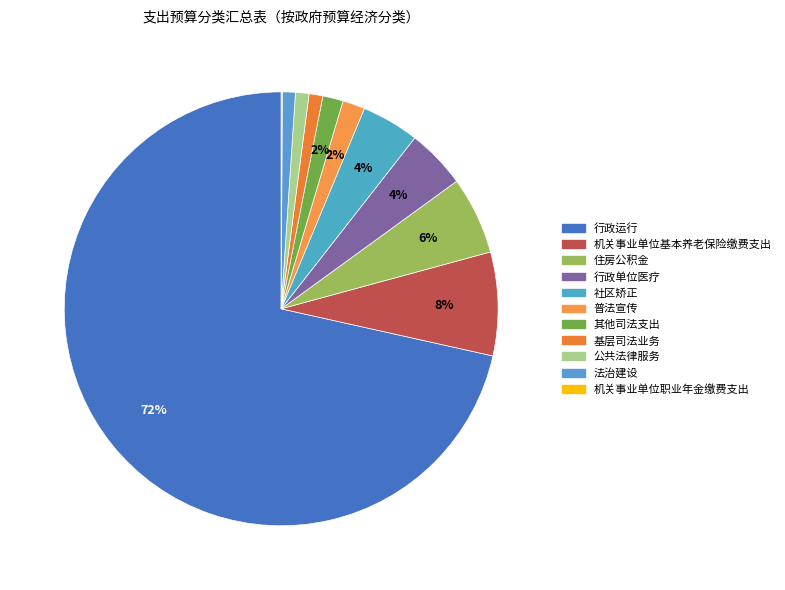

Is the sum of 机关事业单位职业年金缴费支出 and 机关事业单位基本养老保险缴费支出 greater than half?

No